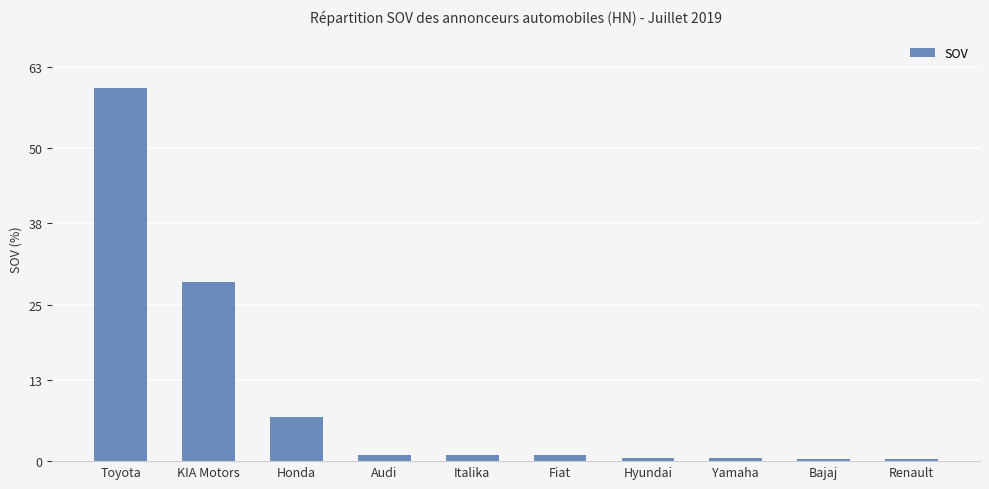

The chart shows a value of 0.5 at Hyundai. True or false?

True